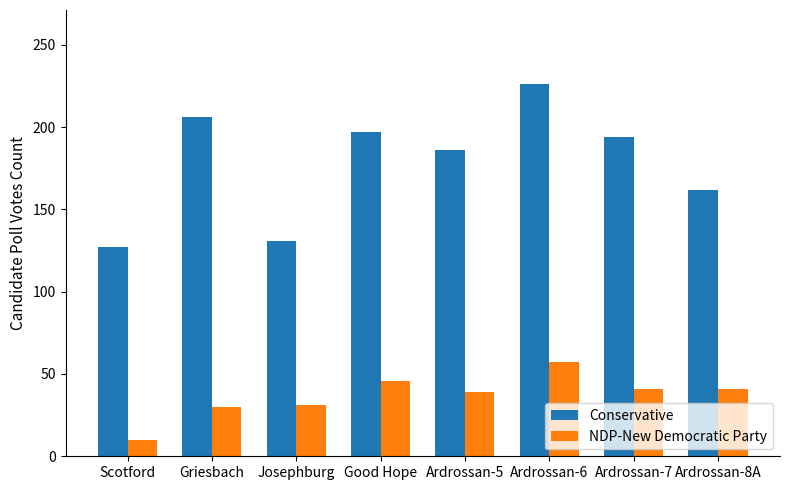

At Griesbach, list the series in order from largest to smallest.

Conservative, NDP-New Democratic Party